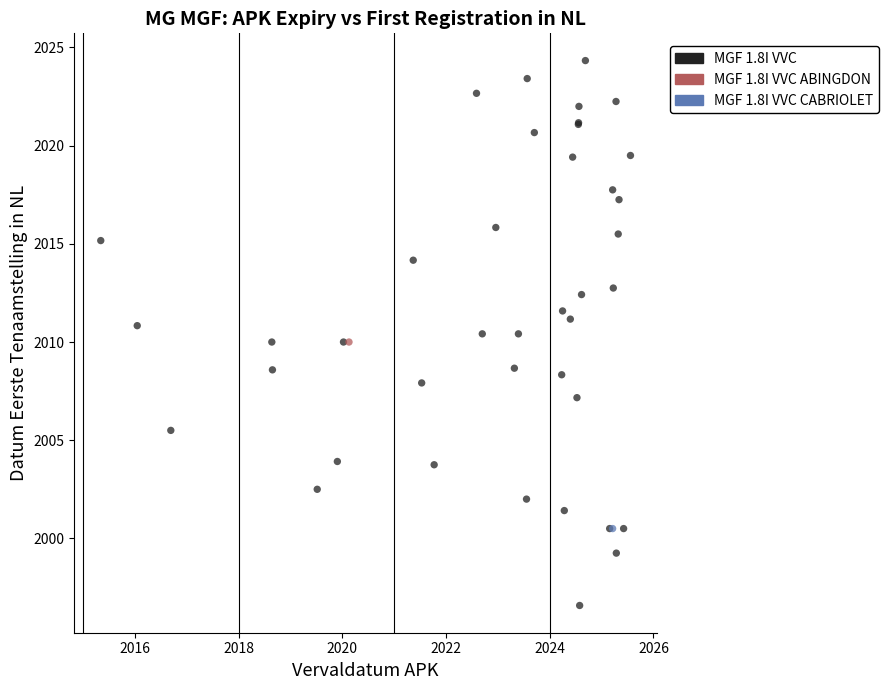

What are all the series names shown in the legend?

MGF 1.8I VVC, MGF 1.8I VVC ABINGDON, MGF 1.8I VVC CABRIOLET